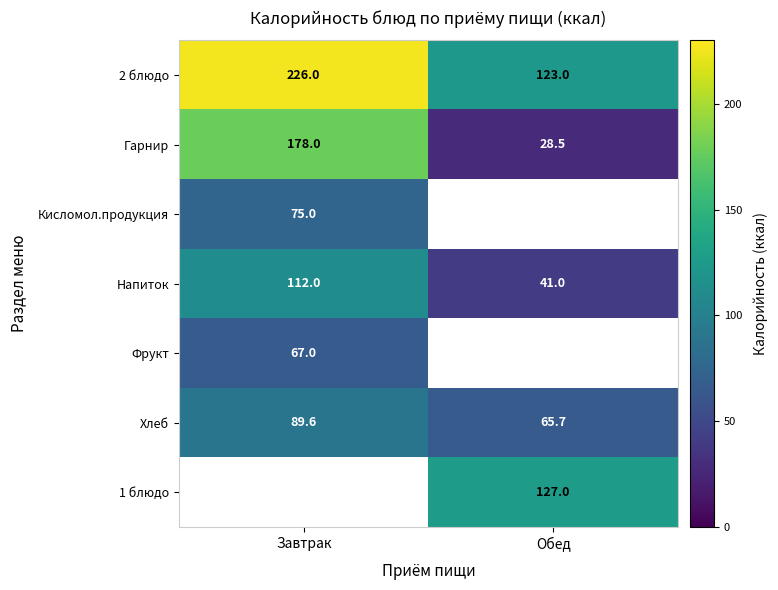

The value of Хлеб at Завтрак is 89.6. True or false?

True